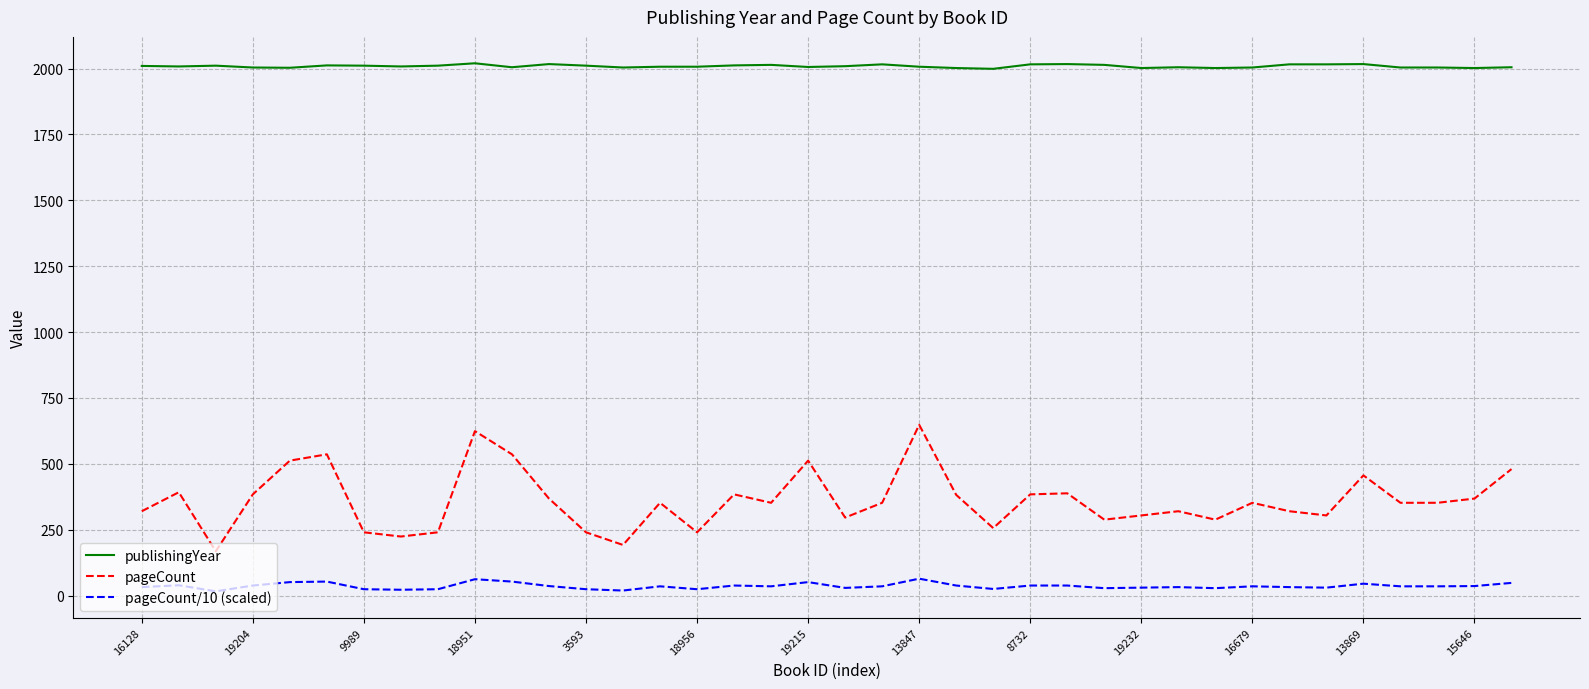

Rank the series by their maximum value, from lowest to highest.

pageCount/10 (scaled), pageCount, publishingYear